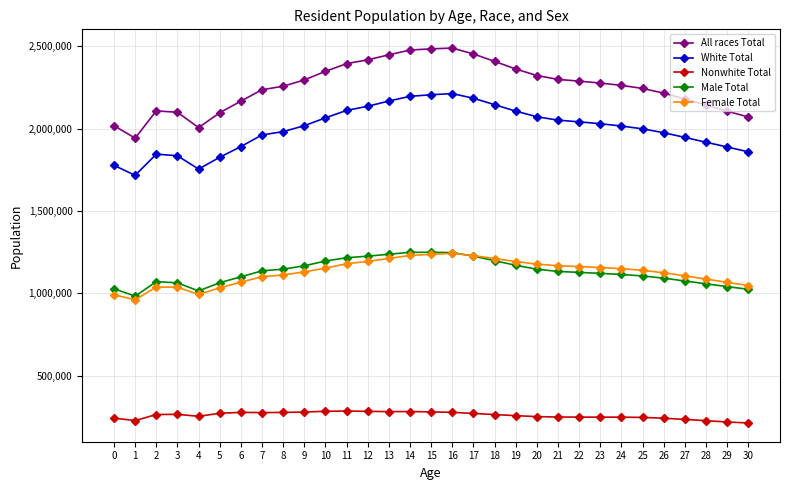

What is the value of the Male Total point at the 30th from the left?

1040388